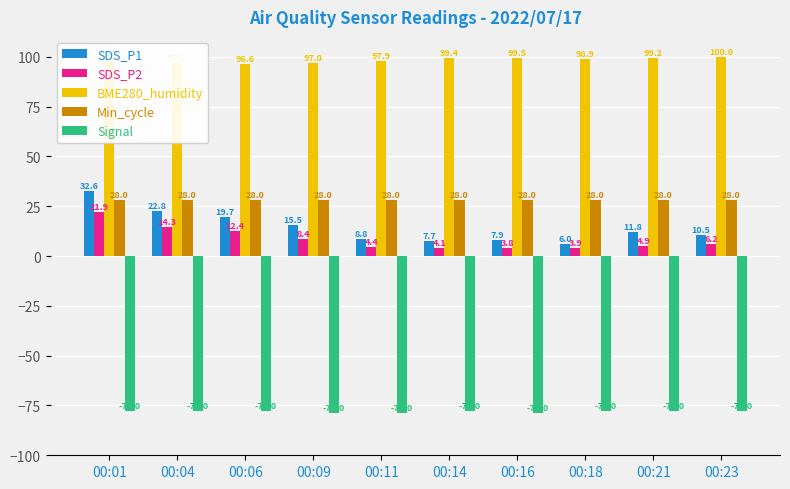

Which label corresponds to the largest value in the chart?

00:23